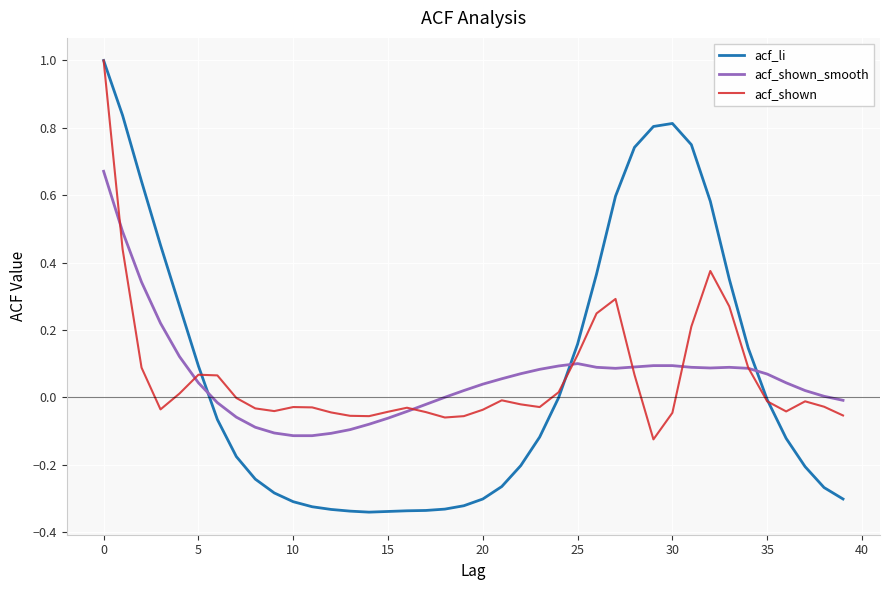

Which series has the widest spread of values?

acf_li